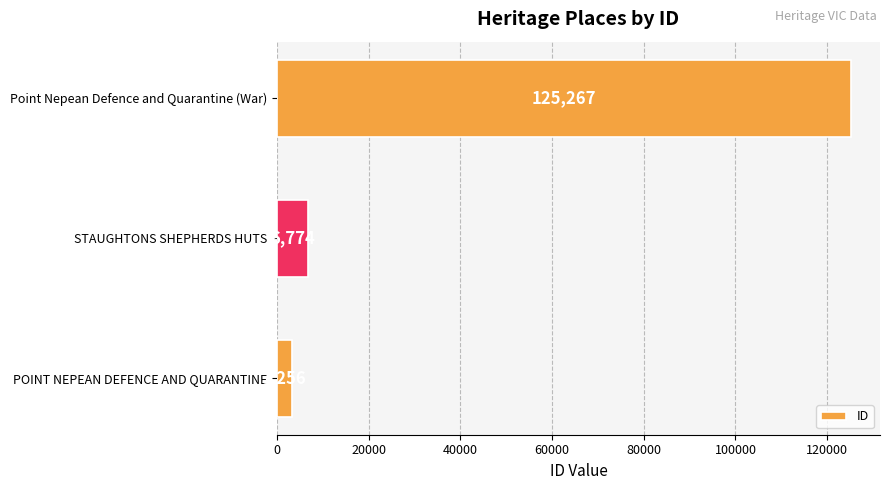

Rank the categories by value from lowest to highest.

POINT NEPEAN DEFENCE AND QUARANTINE, STAUGHTONS SHEPHERDS HUTS, Point Nepean Defence and Quarantine (War)